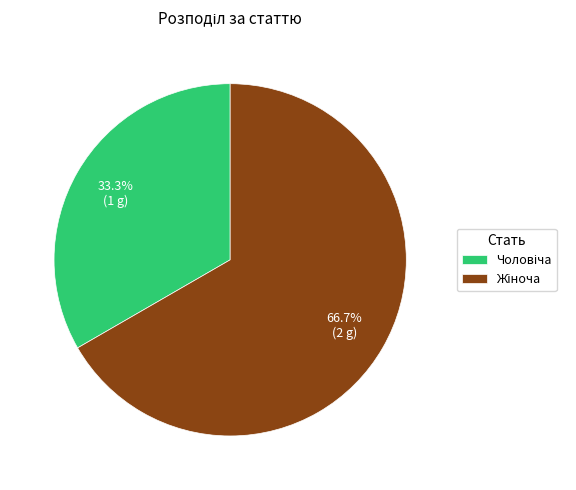

Is there any slice that represents more than half of the pie?

Yes